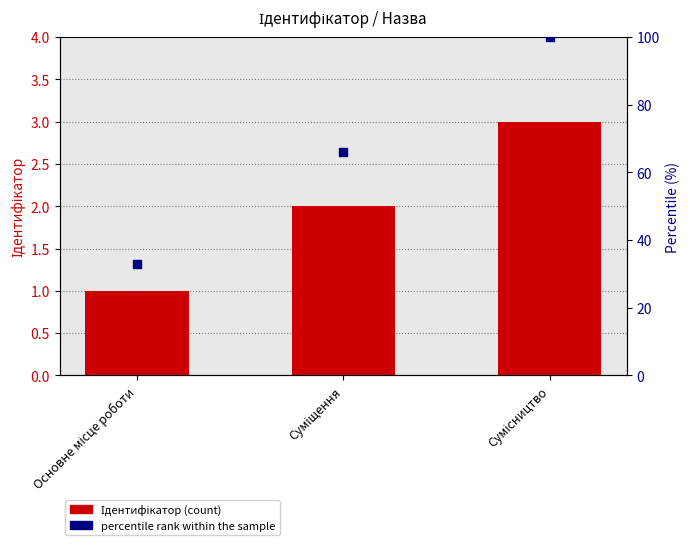

What are all the series names shown in the legend?

Ідентифікатор, percentile rank within the sample